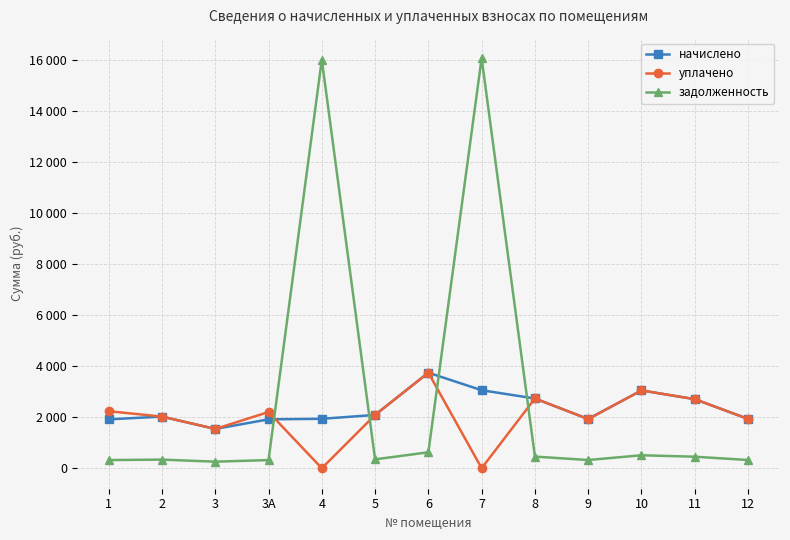

List the series in order of their peak value, lowest first.

начислено, уплачено, задолженность